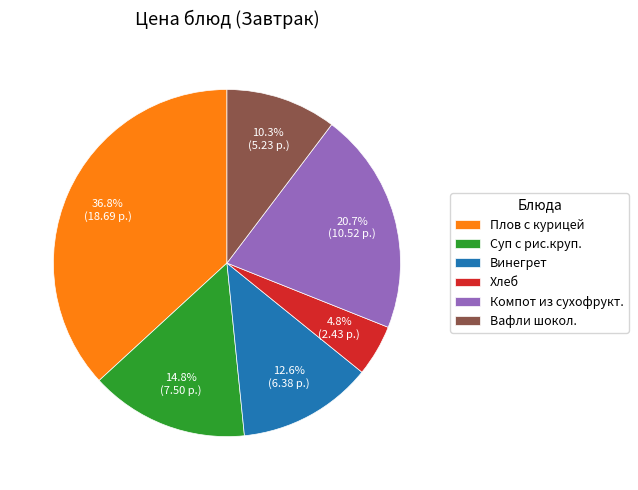

To the nearest percent, what is the combined percentage of Компот из сухофрукт. and Суп с рис.круп.?

36%